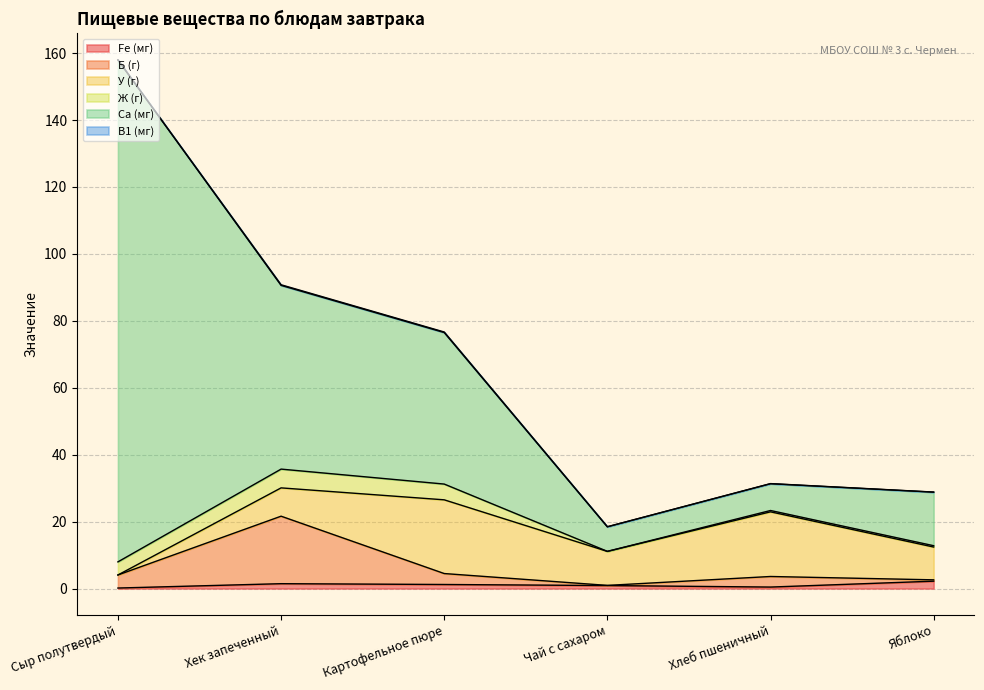

What is the difference between the maximum and minimum values in the У (г) series?

22.0